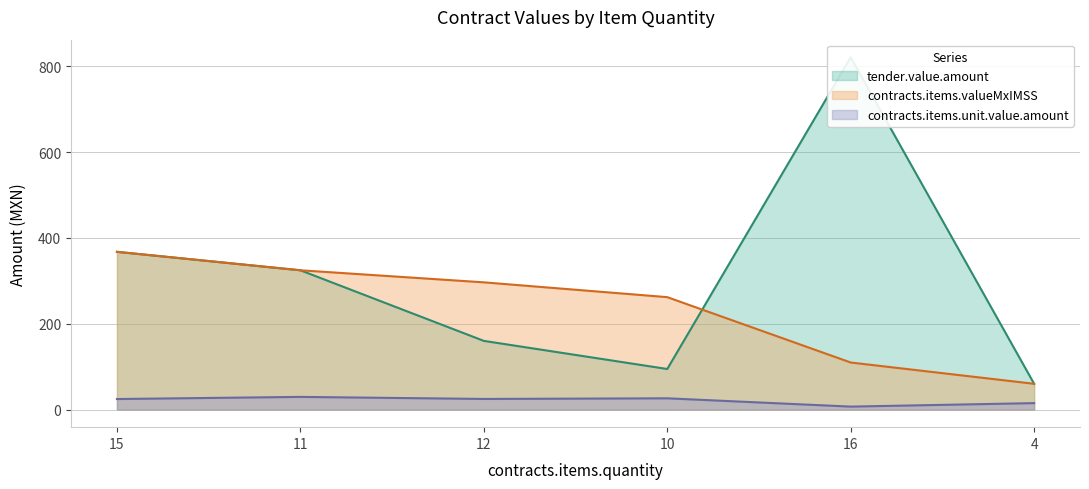

How many lines are shown in the chart?

3